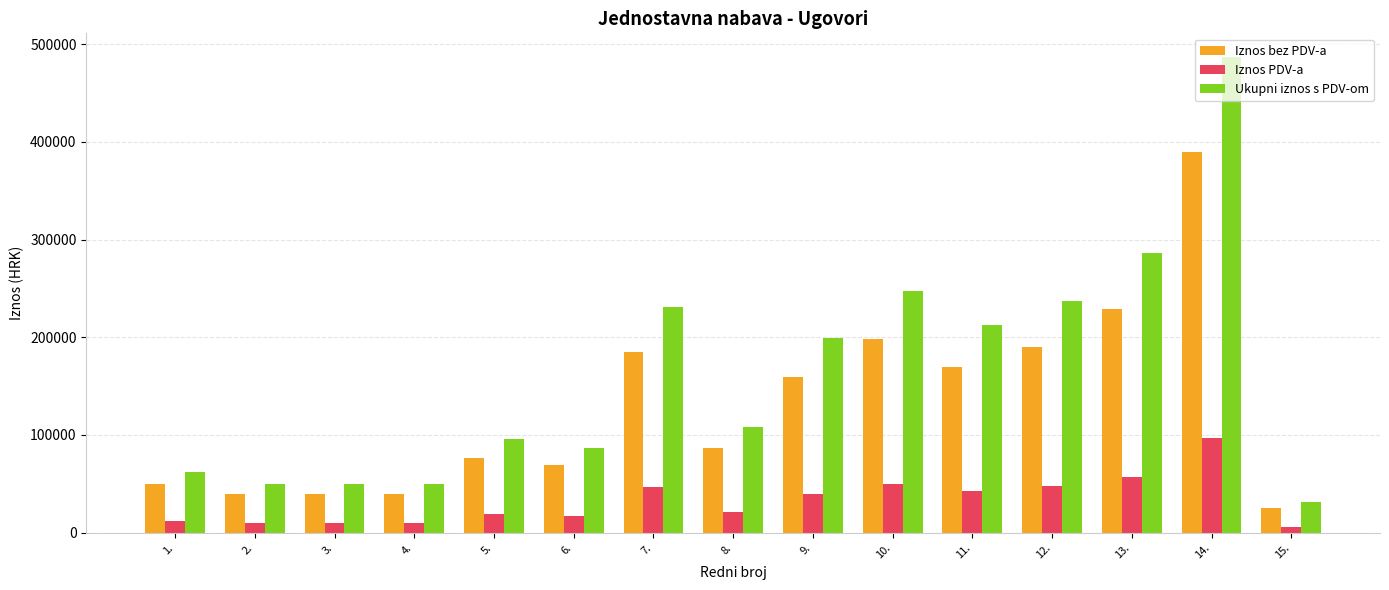

How many groups of bars are there?

15